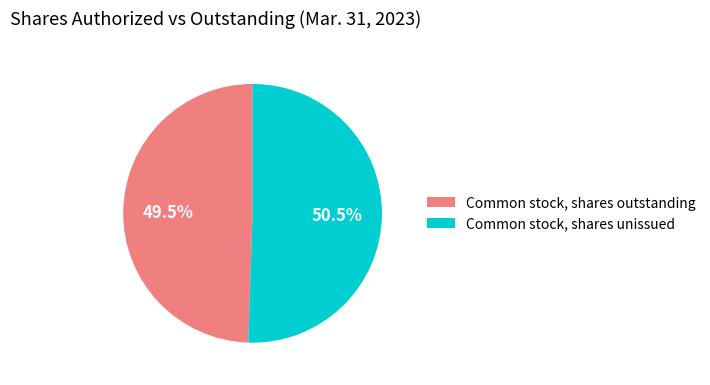

Approximately how many times larger is the value at Common stock, shares outstanding compared to Common stock, shares unissued?

1.0